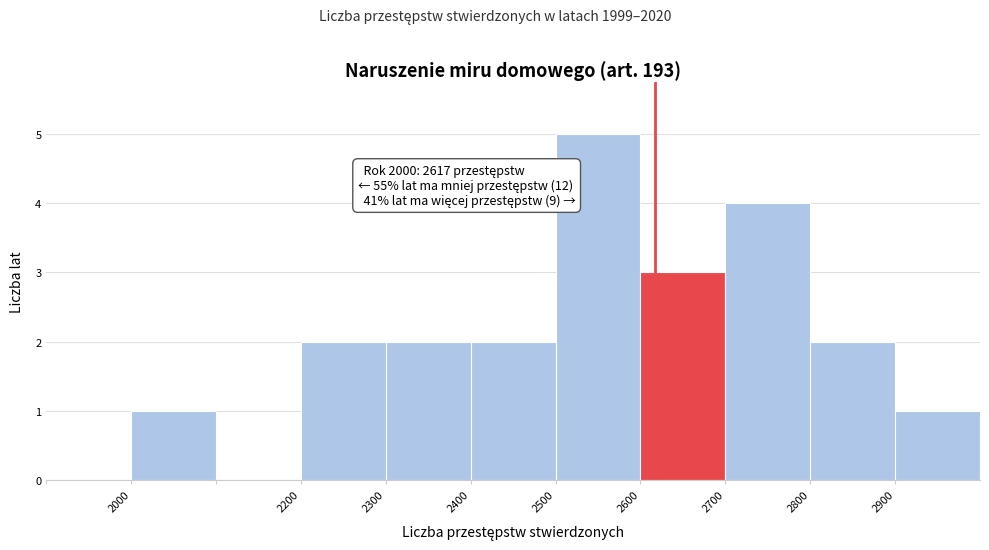

Over which range of the x-axis is the bar tallest?

2500 to 2600